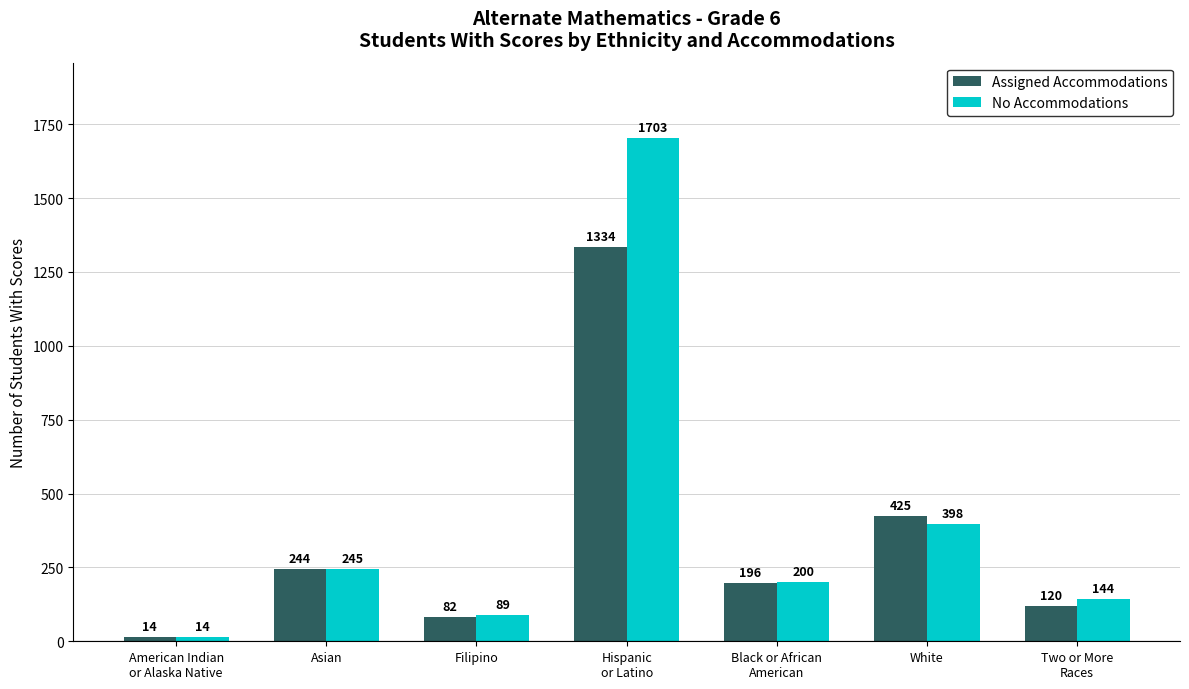

What is the sum of the No Accommodations values at Hispanic
or Latino and Black or African
American?

1903